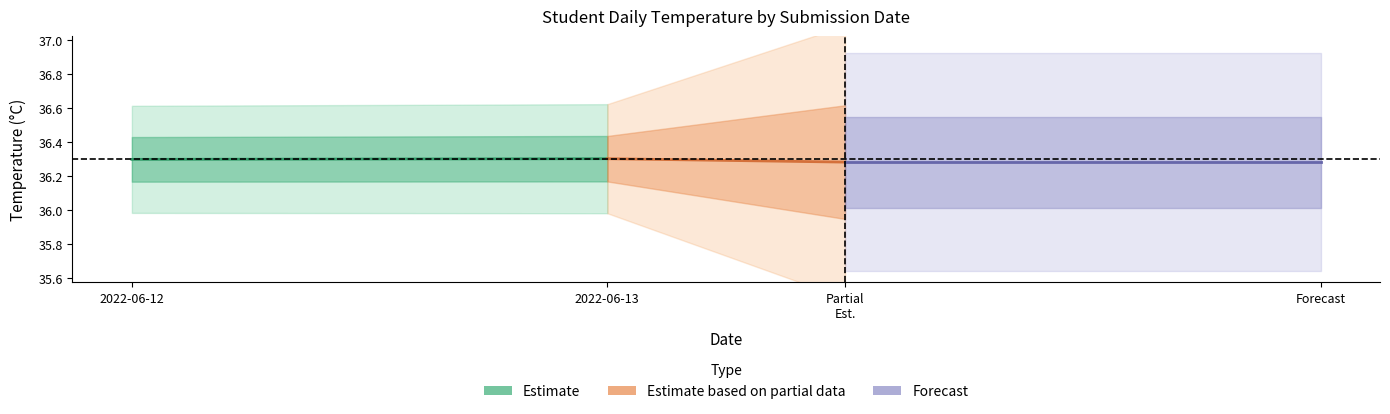

Which has a higher value, 2022-06-12 or 2022-06-13?

2022-06-13